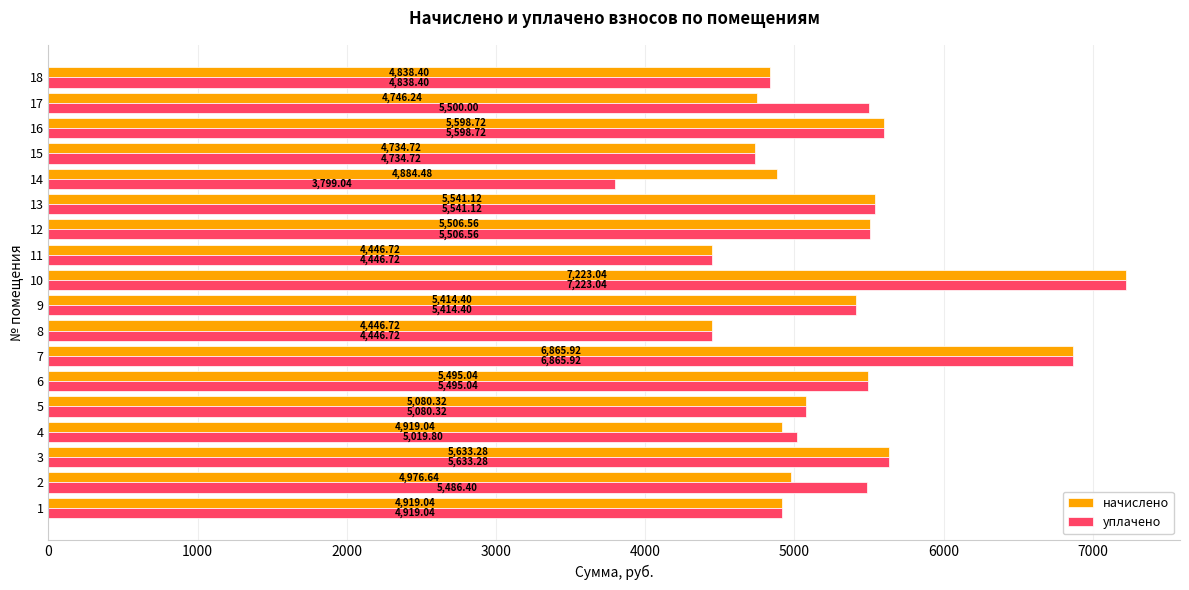

What is the average value of the начислено series?

5292.8